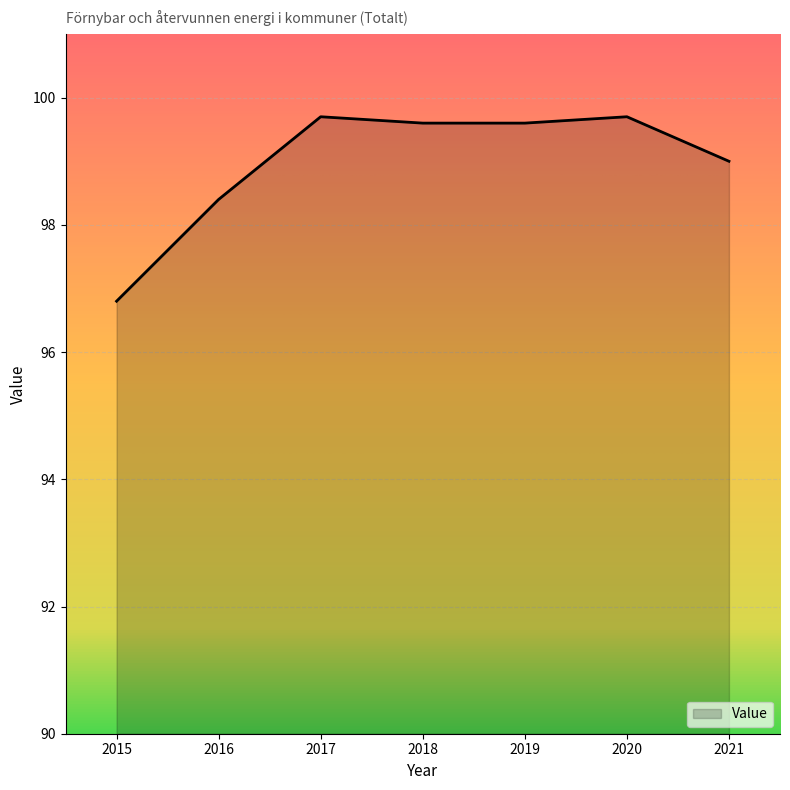

Which category has the lowest value across all series?

2015